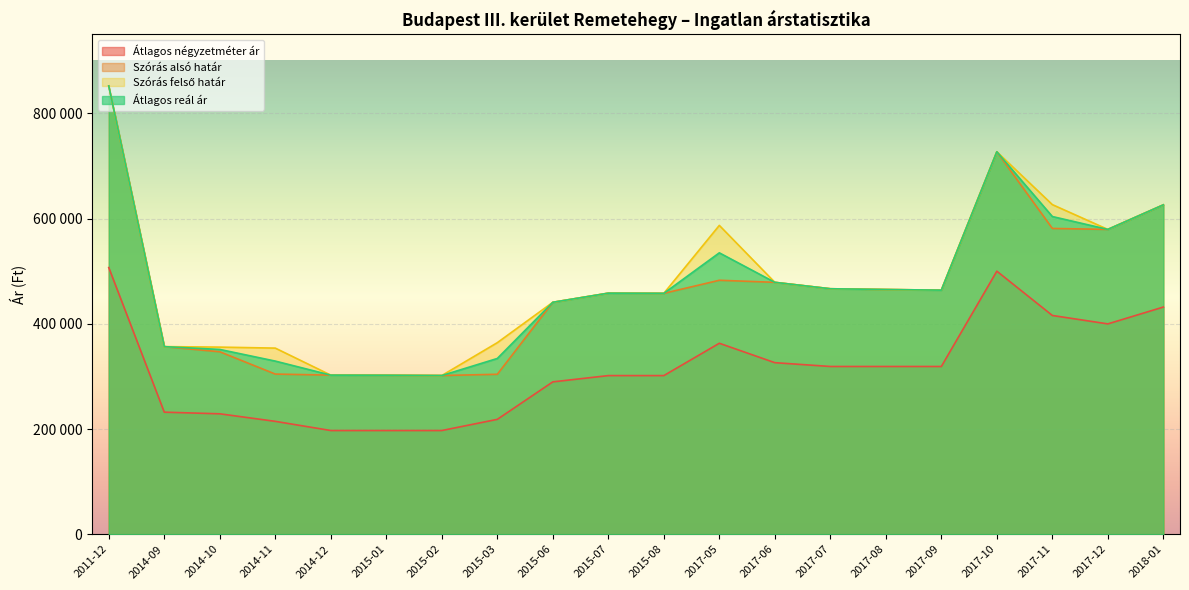

What is the value of the Szórás alsó határ point at the 1st from the left?

852175